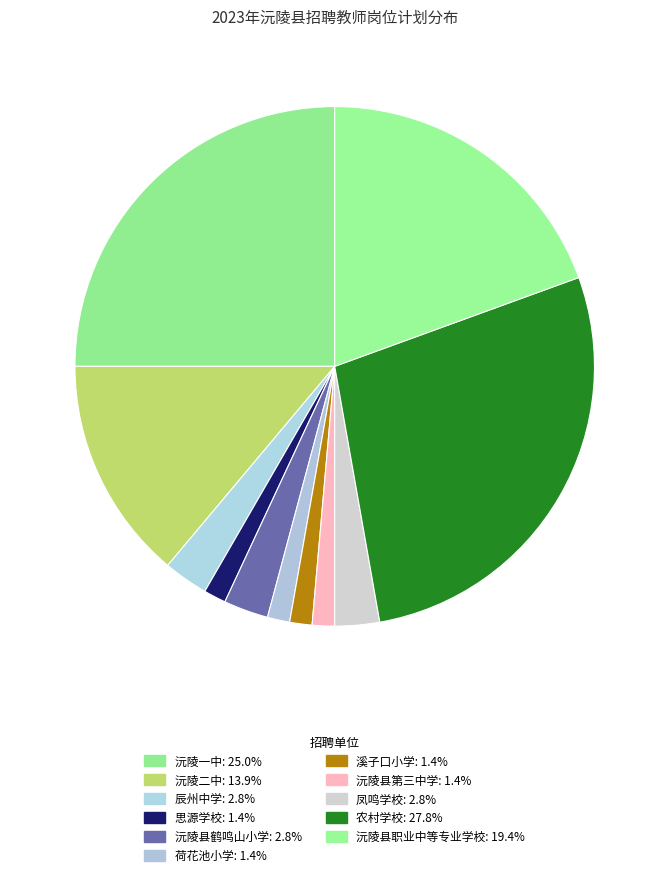

True or false: 沅陵县鹤鸣山小学 accounts for 9% of the total.

False